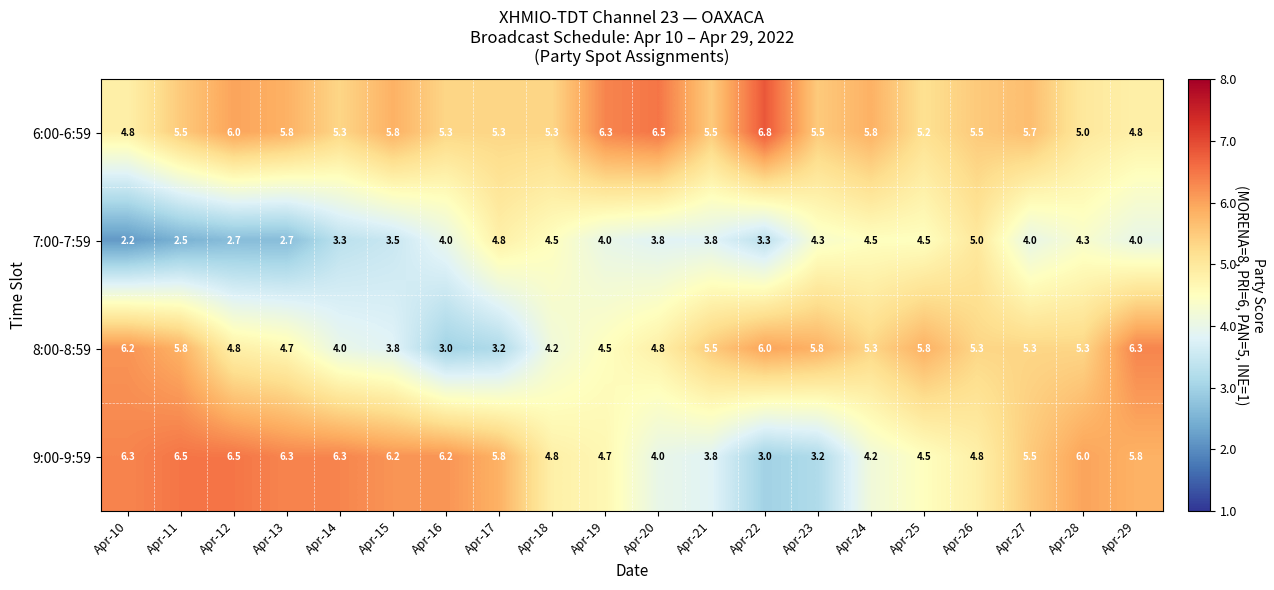

Between Apr-23 and Apr-27, which series saw the biggest shift?

9:00-9:59